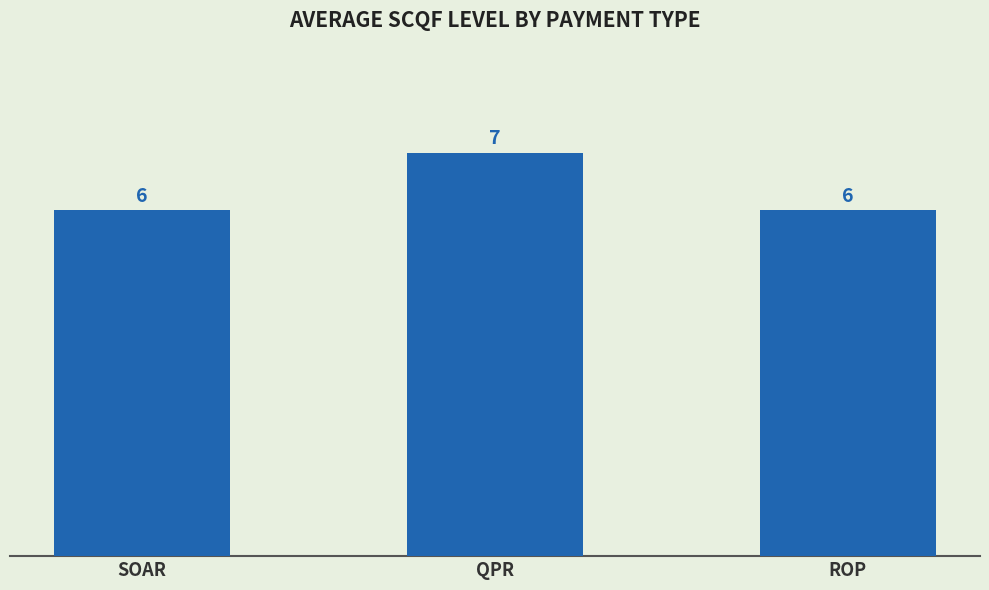

What is the label of the 1st bar from the left?

SOAR